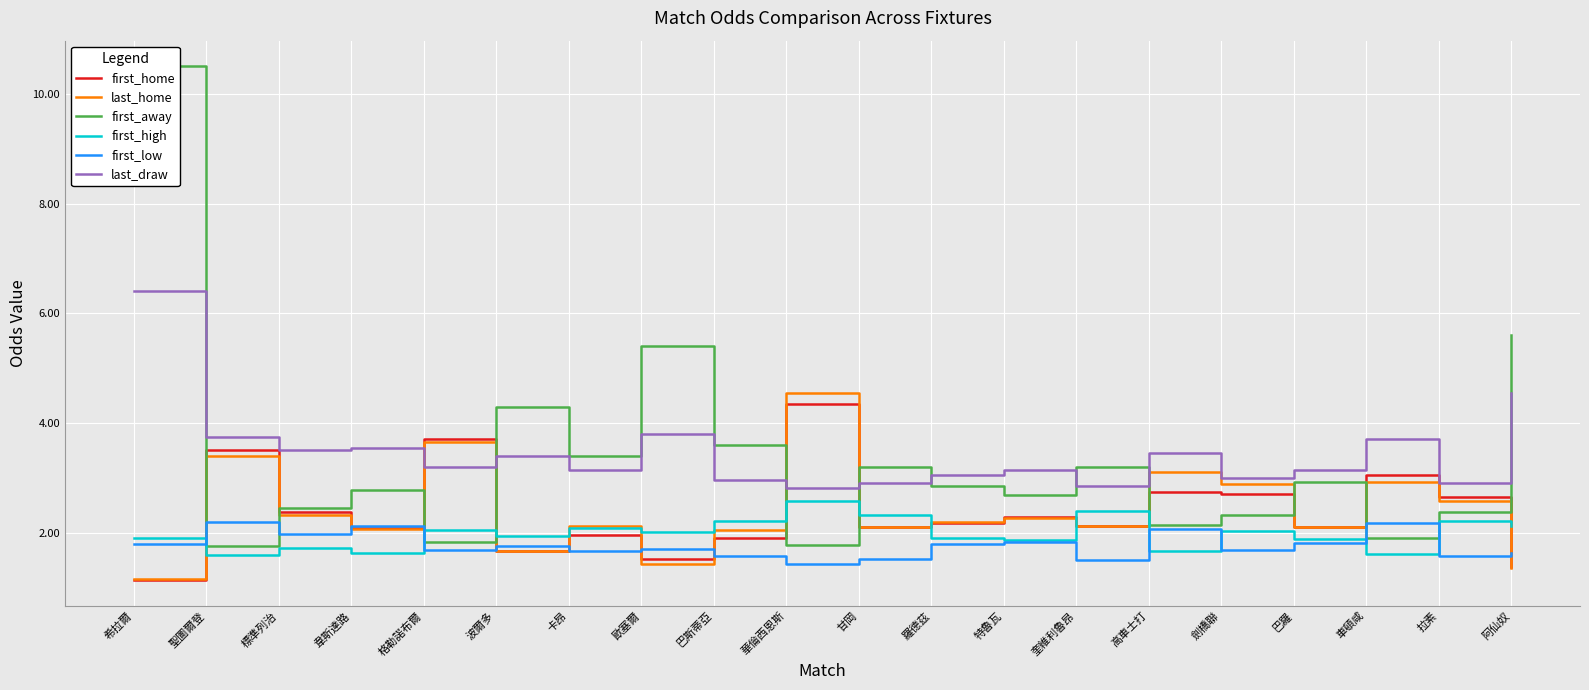

What is the label of the 19th point from the right?

聖圖爾登